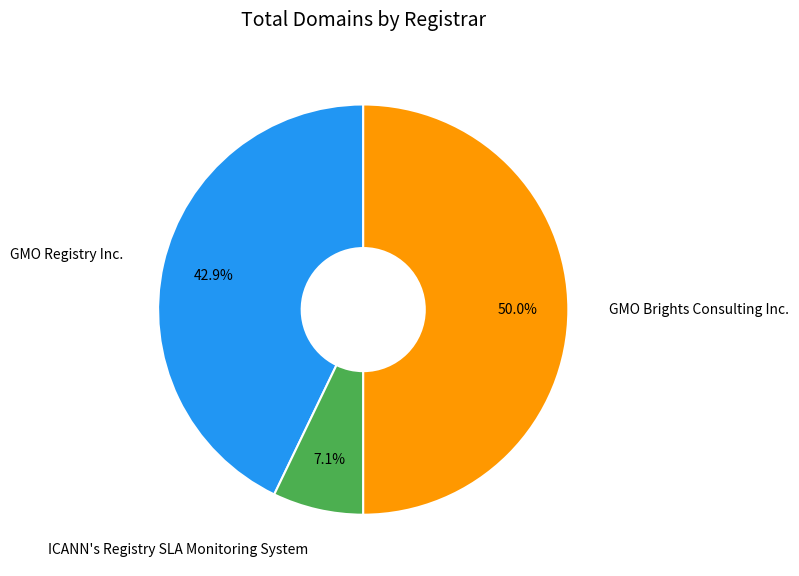

To the nearest percent, what portion does ICANN's Registry SLA Monitoring System represent?

7%